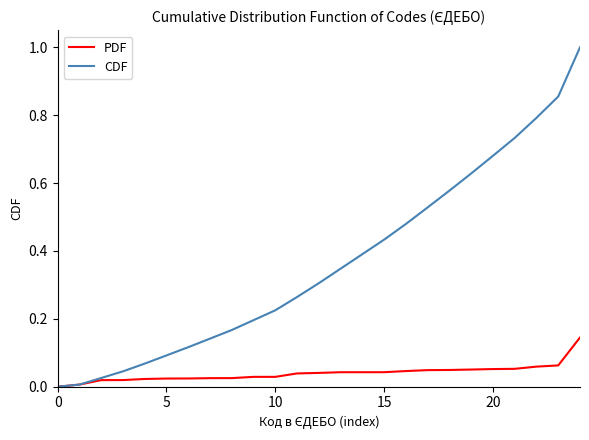

What is the maximum value shown in the chart?

1.0